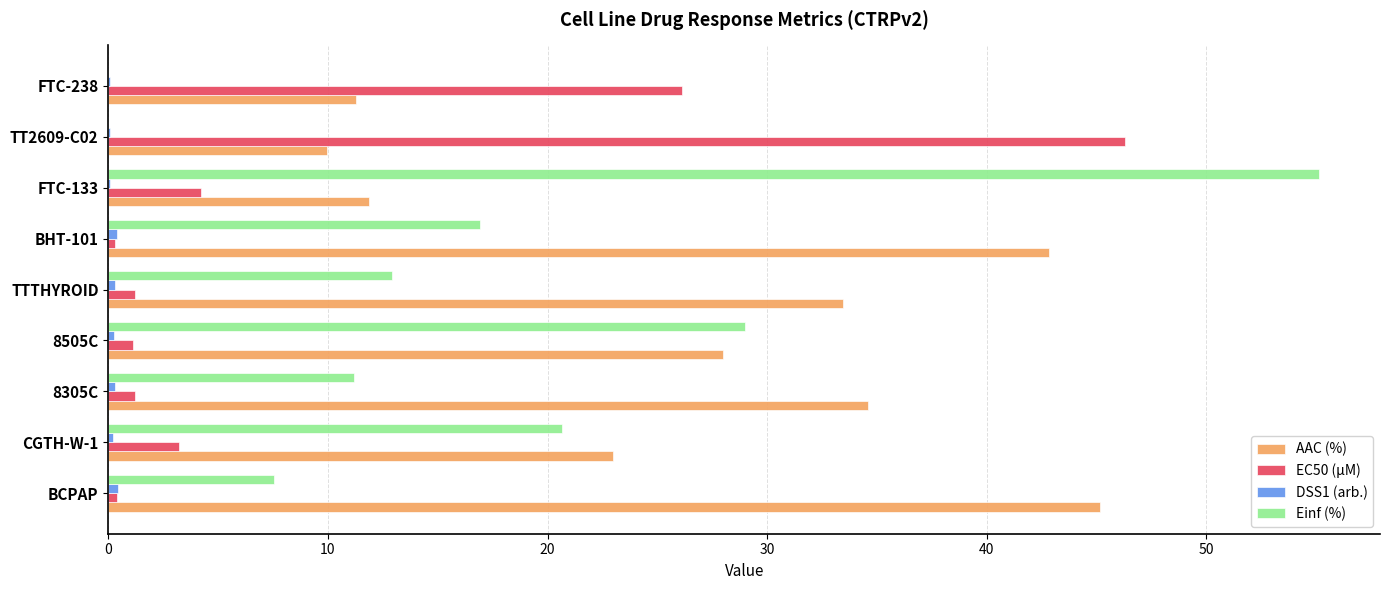

Which category has the highest value in the EC50 (µM) series?

TT2609-C02